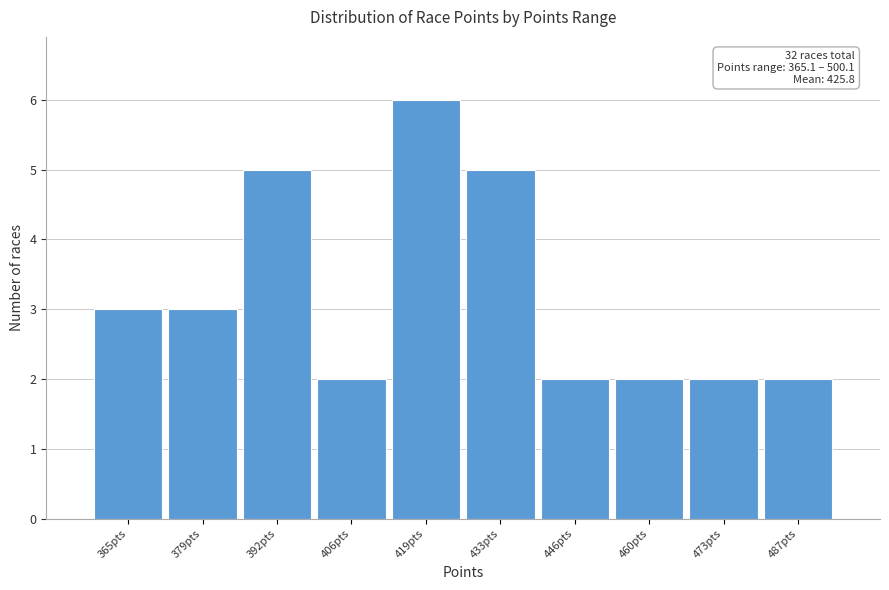

Reading right to left, what are all the values shown in this chart?

2	2	2	2	5	6	2	5	3	3